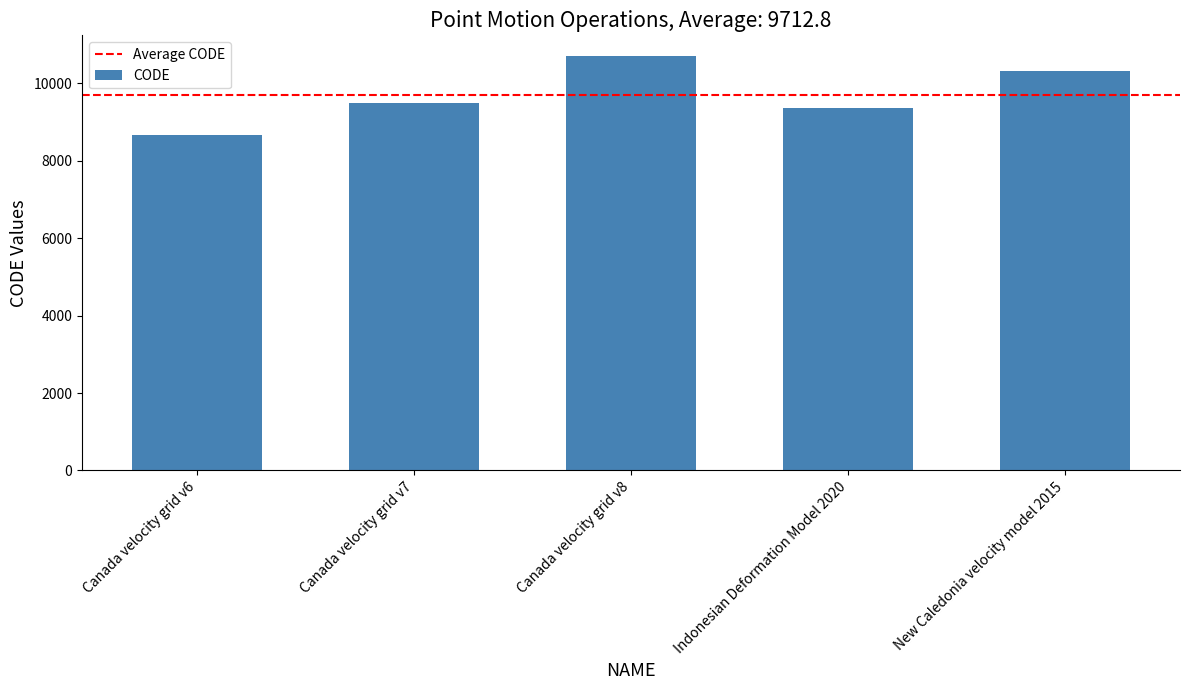

Reading left to right, list all the values displayed in this chart.

8676	9483	10707	9375	10323